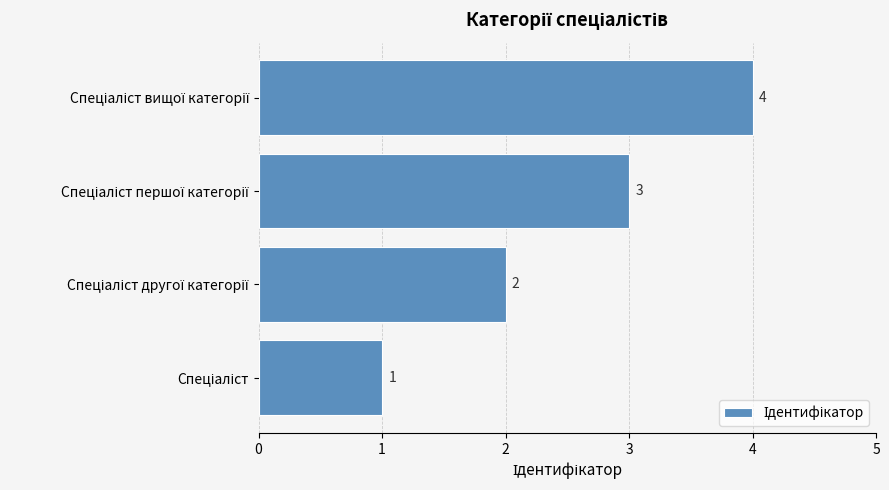

How many values are between 2 and 4?

3